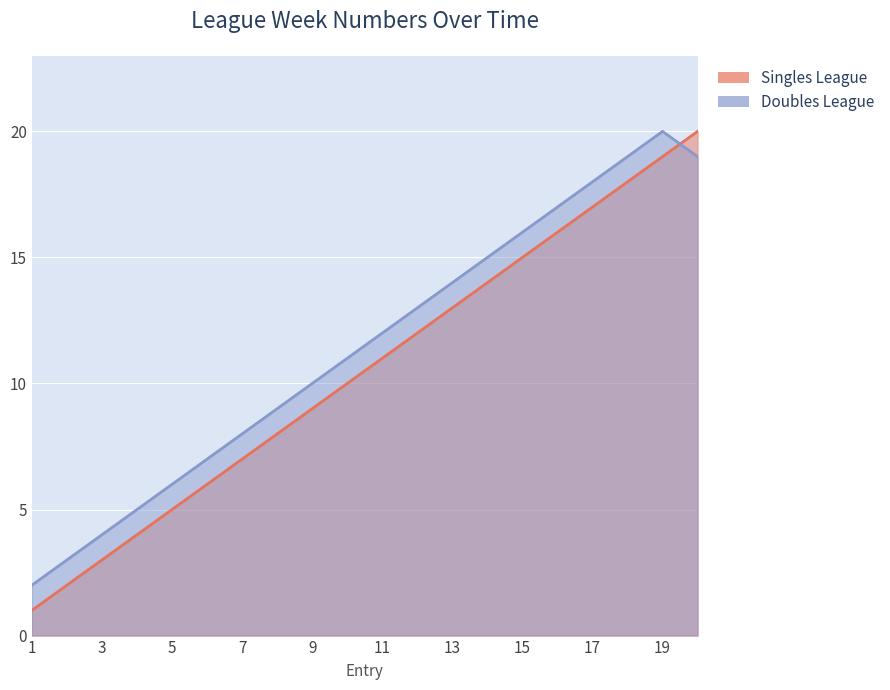

Reading left to right, what are all the values shown in this chart?

Singles League: 1=1	2=2	3=3	4=4	5=5	6=6	7=7	8=8	9=9	10=10	11=11	12=12	13=13	14=14	15=15	16=16	17=17	18=18	19=19	20=20
Doubles League: 1=2	2=3	3=4	4=5	5=6	6=7	7=8	8=9	9=10	10=11	11=12	12=13	13=14	14=15	15=16	16=17	17=18	18=19	19=20	20=19